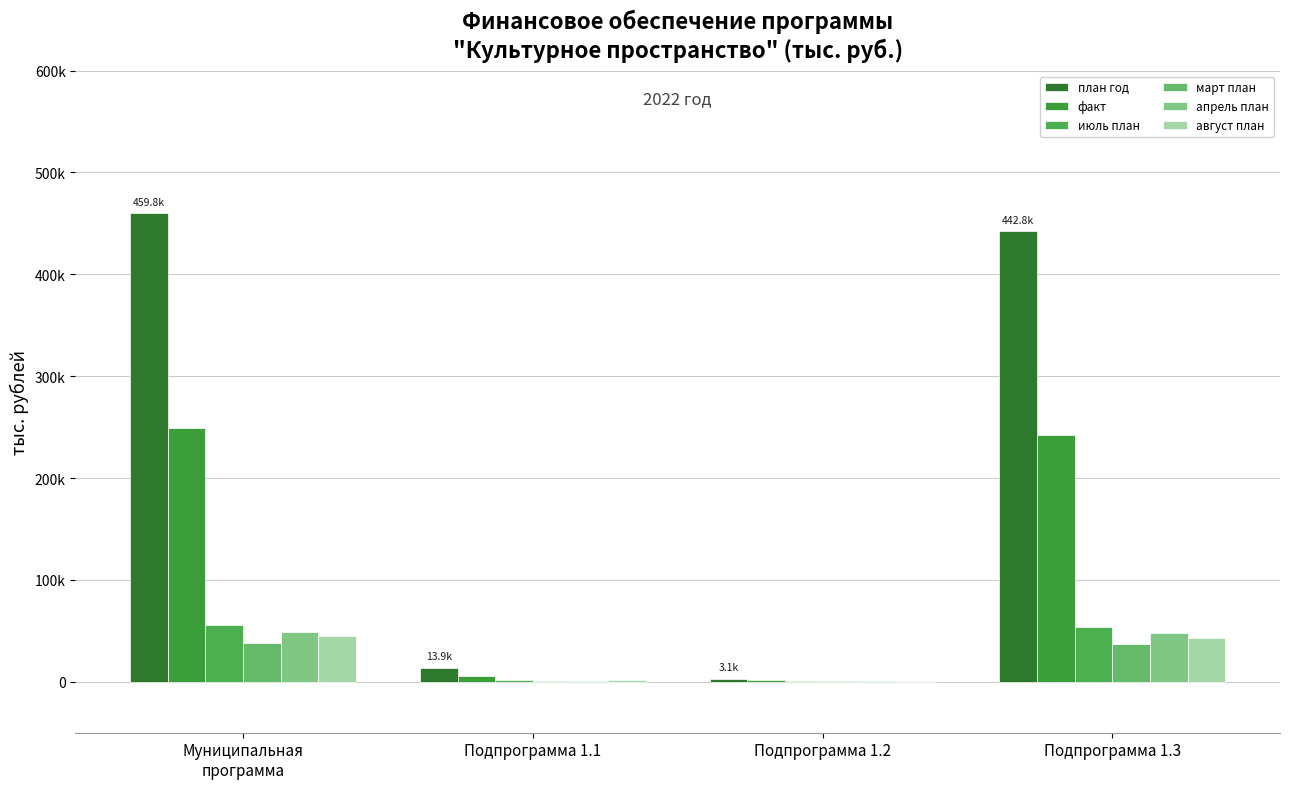

At which label does июль план first exceed 53815?

Муниципальная
программа